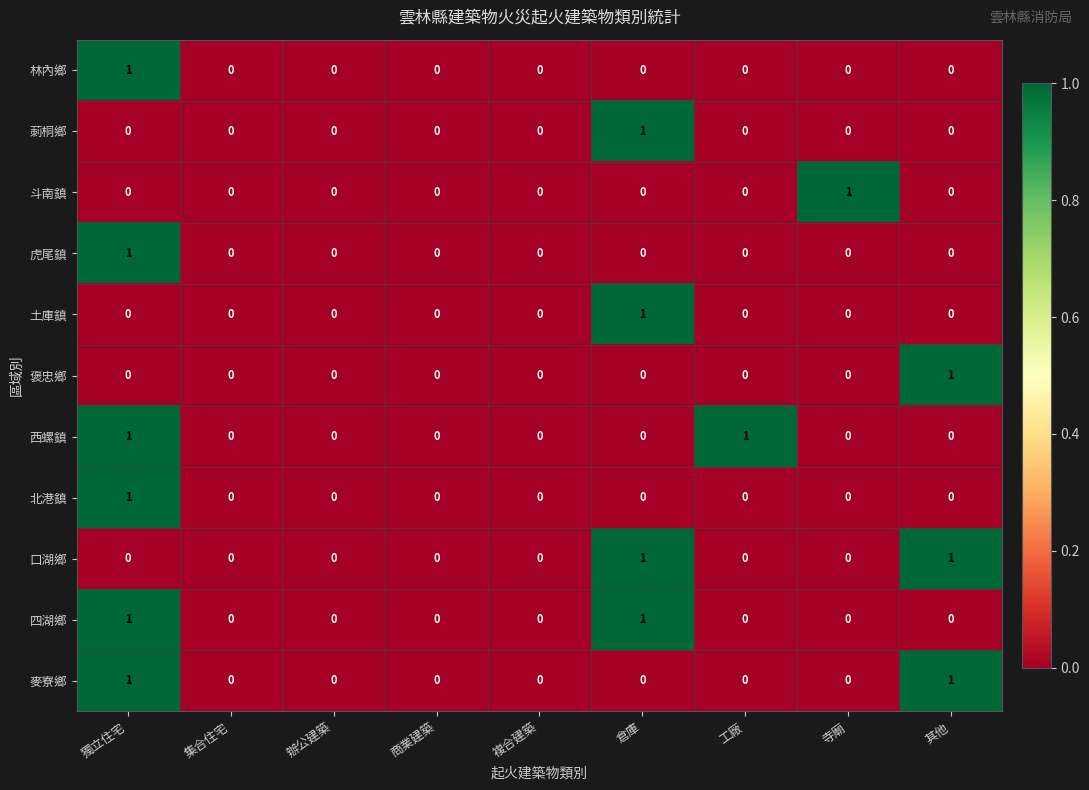

Is it true that 麥寮鄉 equals 1 at 其他?

True